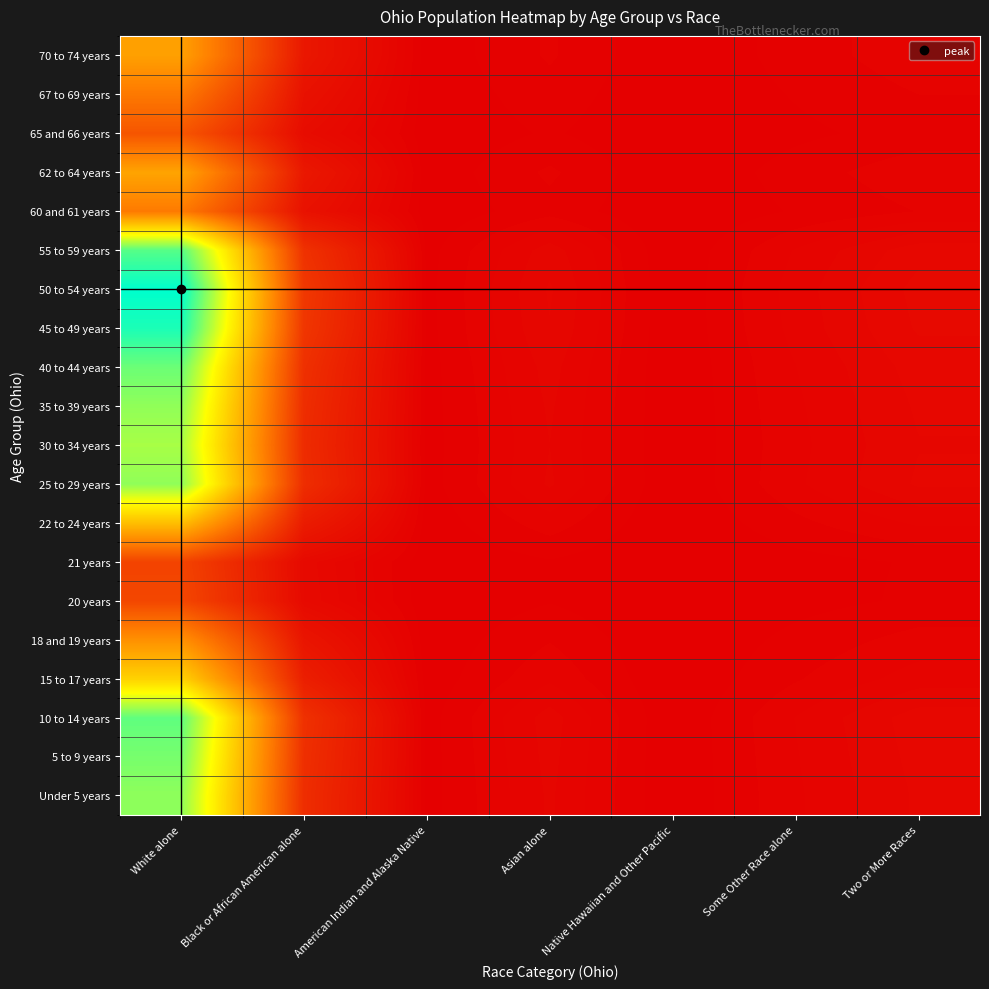

Rank the series at Two or More Races from lowest to highest value.

21 years, 20 years, 65 and 66 years, 67 to 69 years, 60 and 61 years, 18 and 19 years, 70 to 74 years, 62 to 64 years, 22 to 24 years, 15 to 17 years, 30 to 34 years, 35 to 39 years, 25 to 29 years, Under 5 years, 5 to 9 years, 40 to 44 years, 10 to 14 years, 55 to 59 years, 45 to 49 years, 50 to 54 years